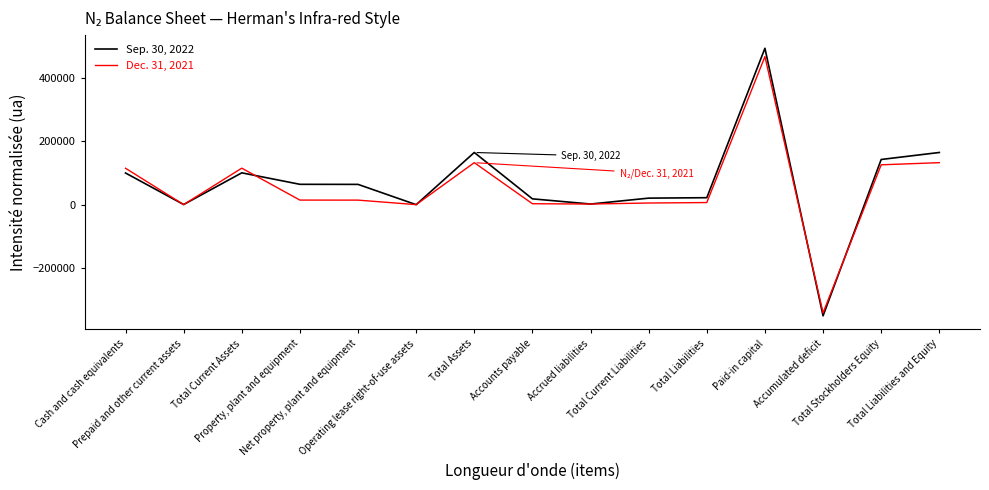

How many lines are shown in the chart?

2